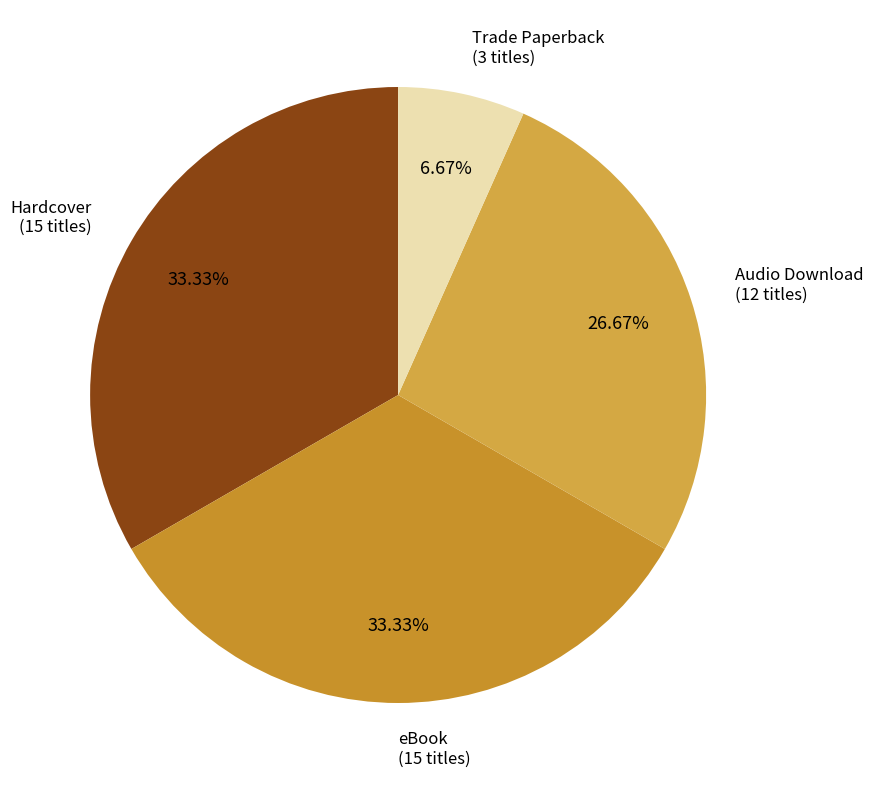

What percentage is the Trade Paperback slice, to the nearest percent?

7%